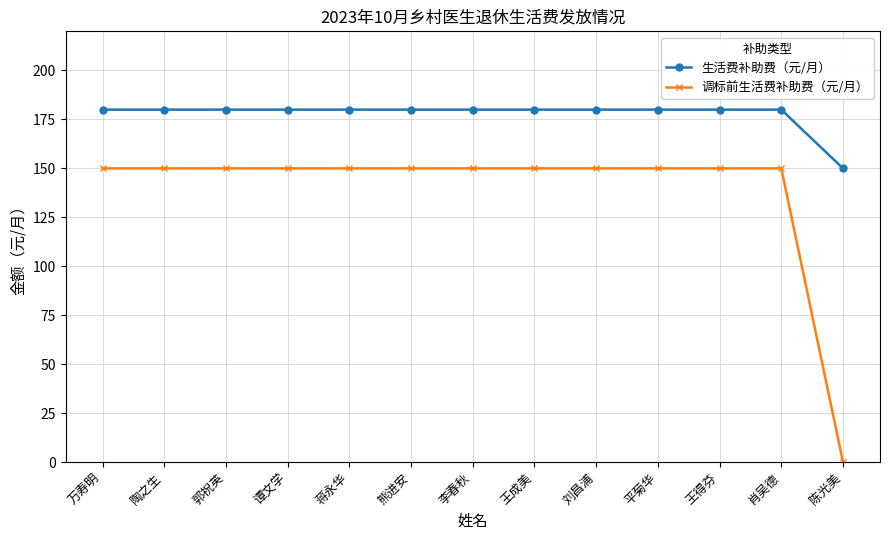

What is the average value of the 生活费补助费（元/月） series?

178